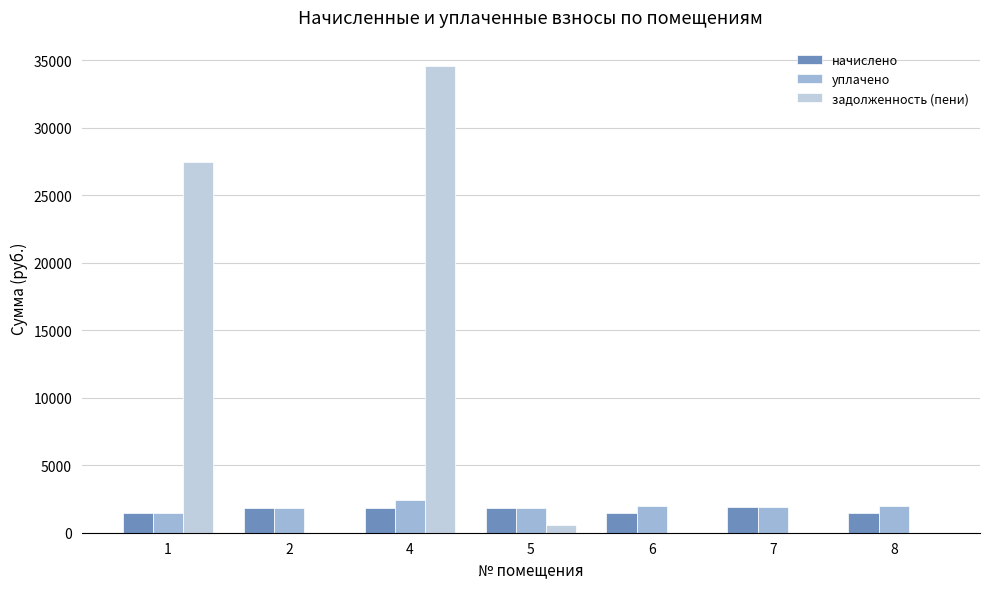

What is the sum of all уплачено values?

13323.5